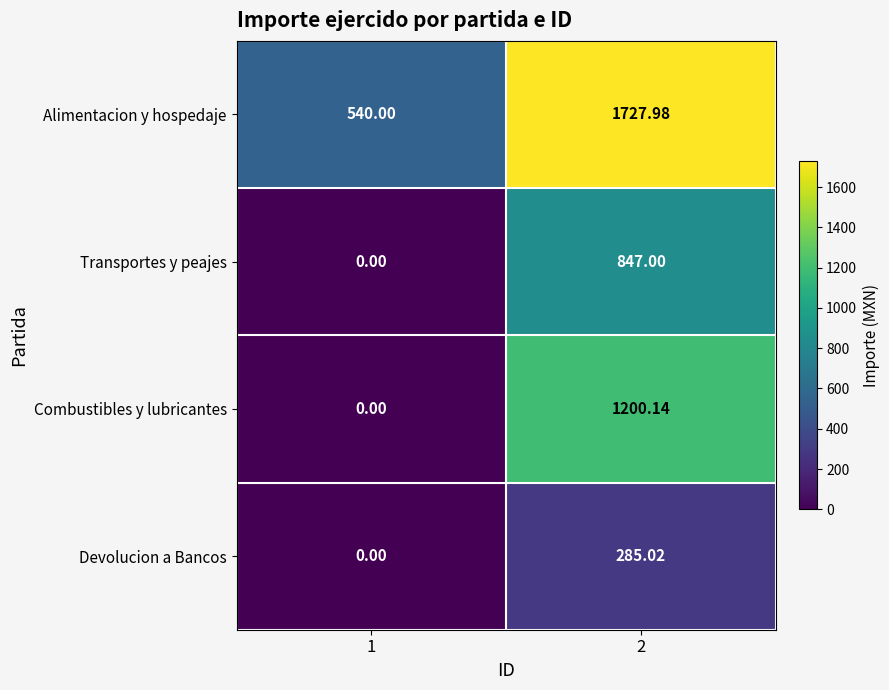

Which series changed the most between 1 and 2?

Combustibles y lubricantes